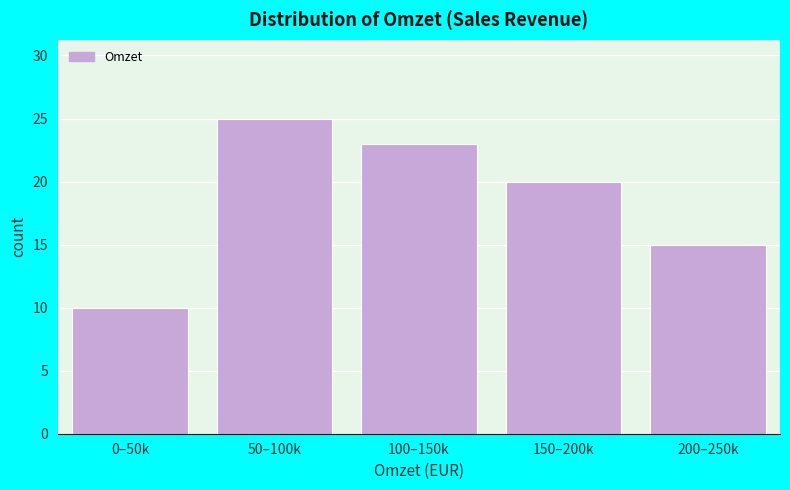

Reading left to right, what are all the values shown in this chart?

10	25	23	20	15